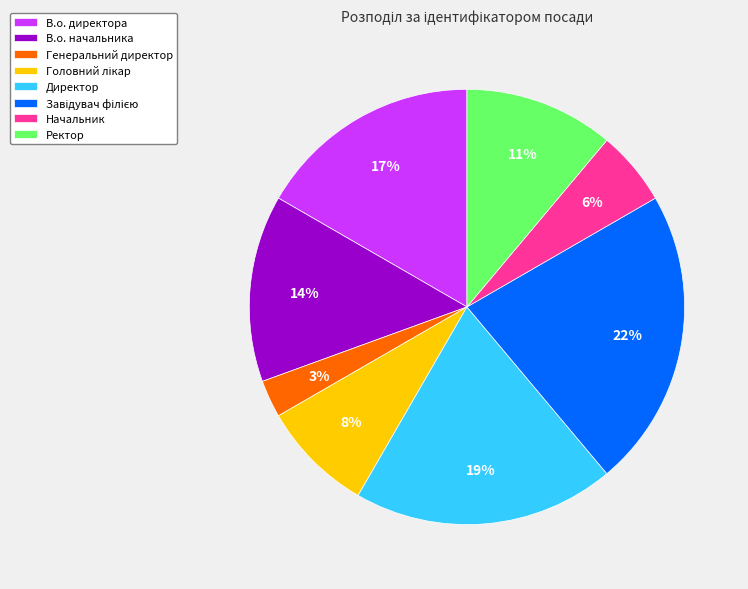

Count the number of slices in the pie.

8